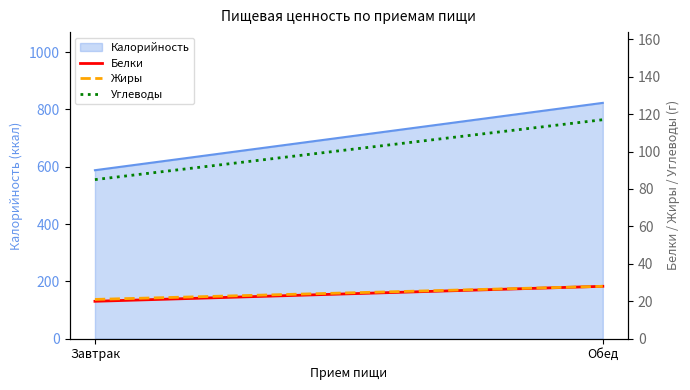

Which series has the largest total across all categories?

Углеводы